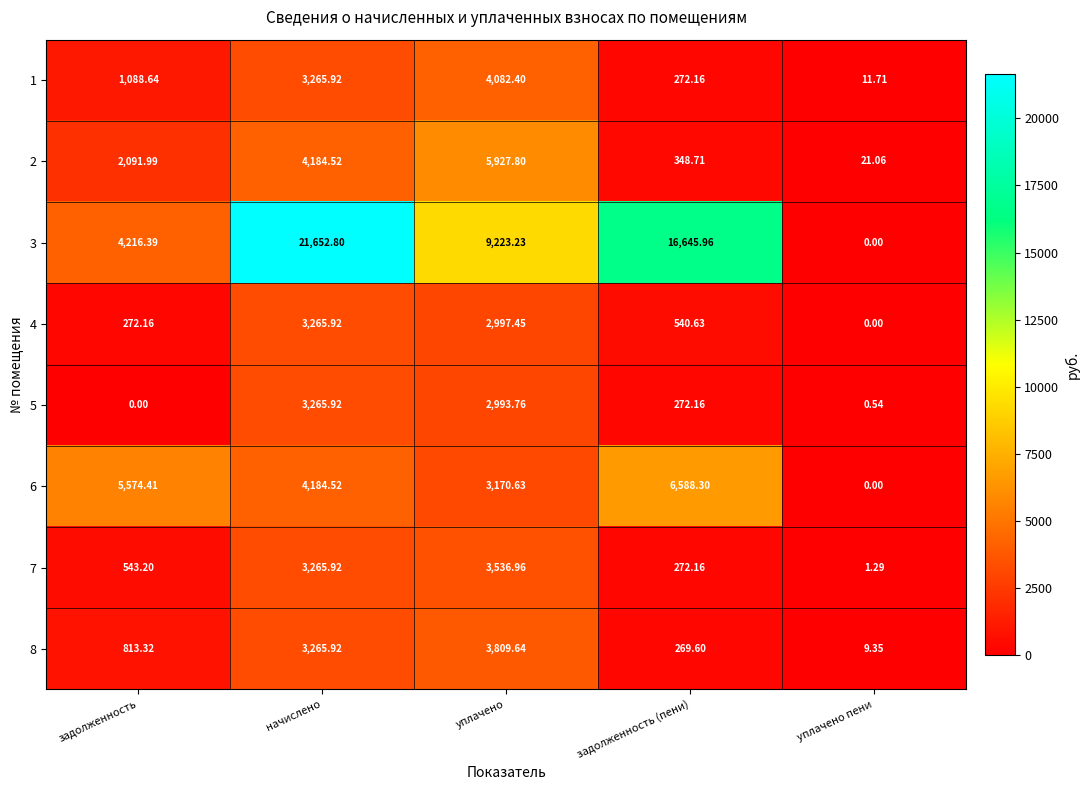

How many distinct data groups are displayed?

8